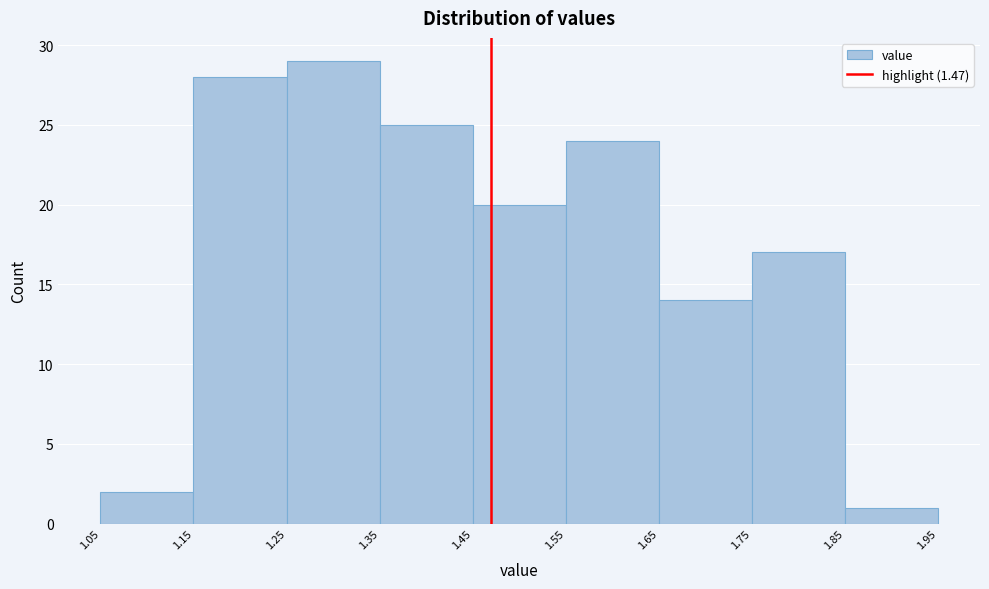

Reading left to right, list every bar in this chart as the range it spans on the x-axis followed by its height. The values are not printed on the chart, so give them approximately, as read against the axis.

1.05 to 1.15: 2
1.15 to 1.25: 28
1.25 to 1.35: 29
1.35 to 1.45: 25
1.45 to 1.55: 20
1.55 to 1.65: 24
1.65 to 1.75: 14
1.75 to 1.85: 17
1.85 to 1.95: 1